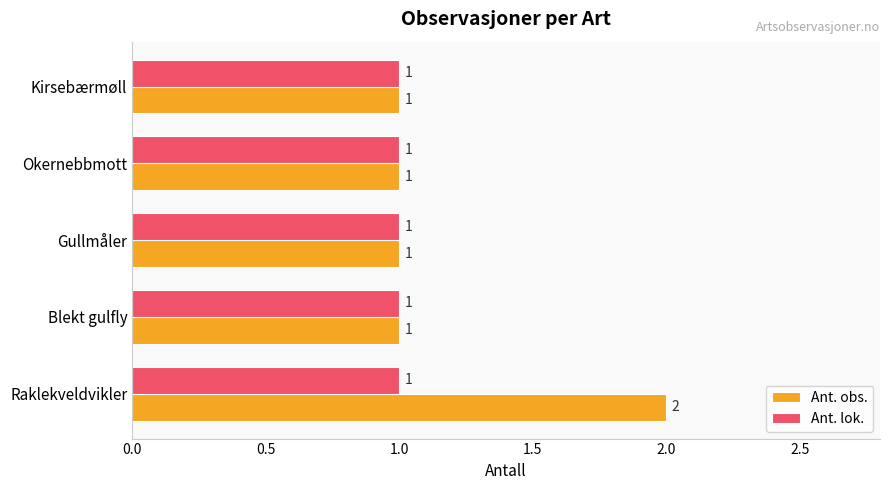

How many data points in Ant. obs. are above 1?

1